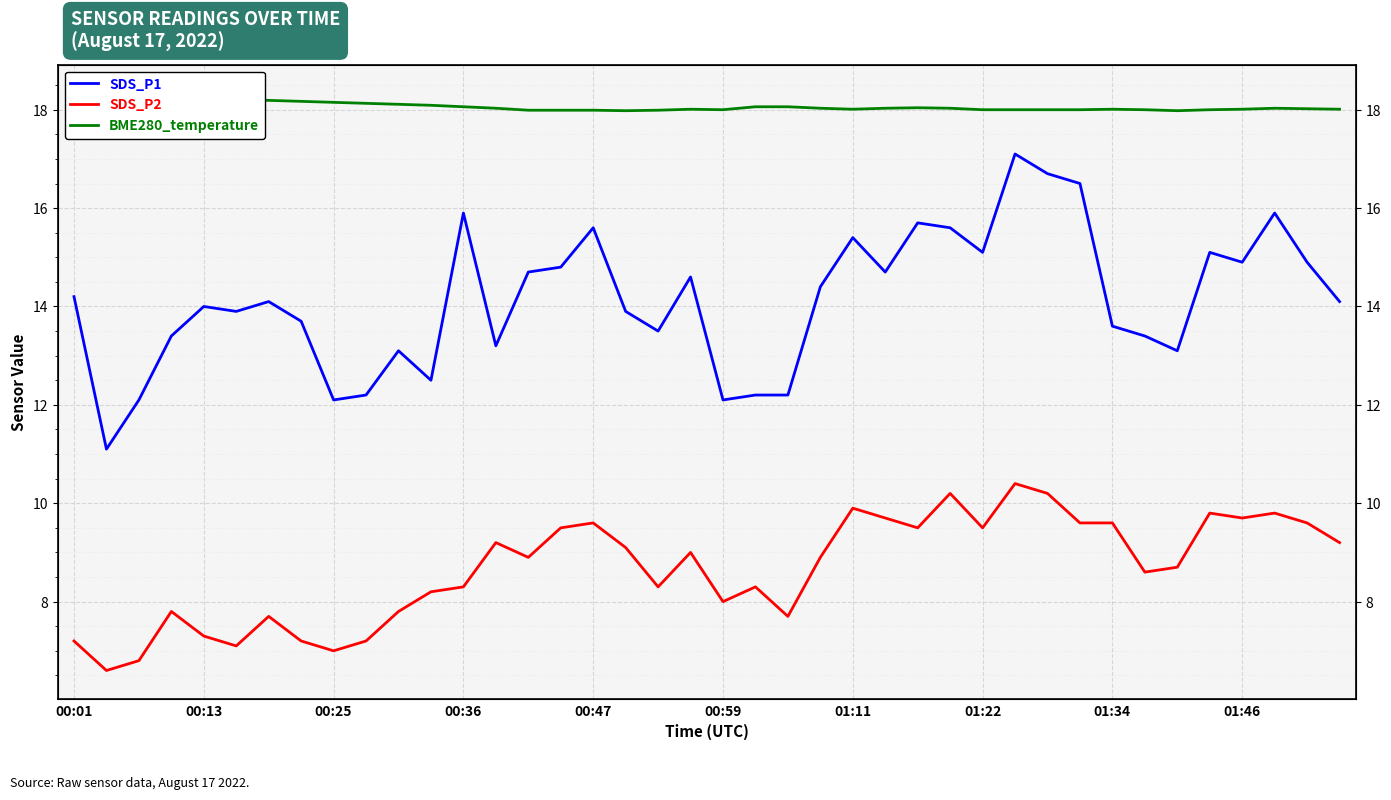

True or false: SDS_P1 and BME280_temperature intersect in this chart.

False